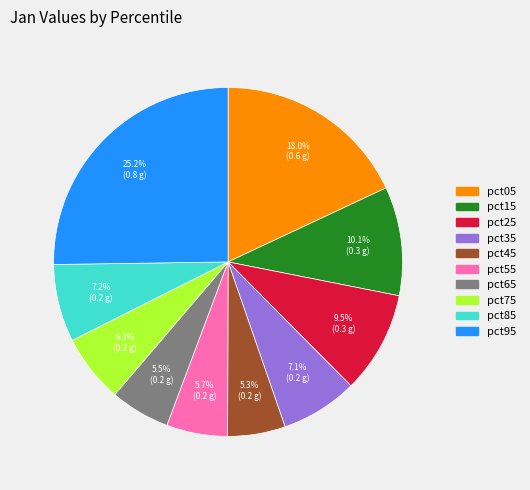

Which slice is the largest?

pct95